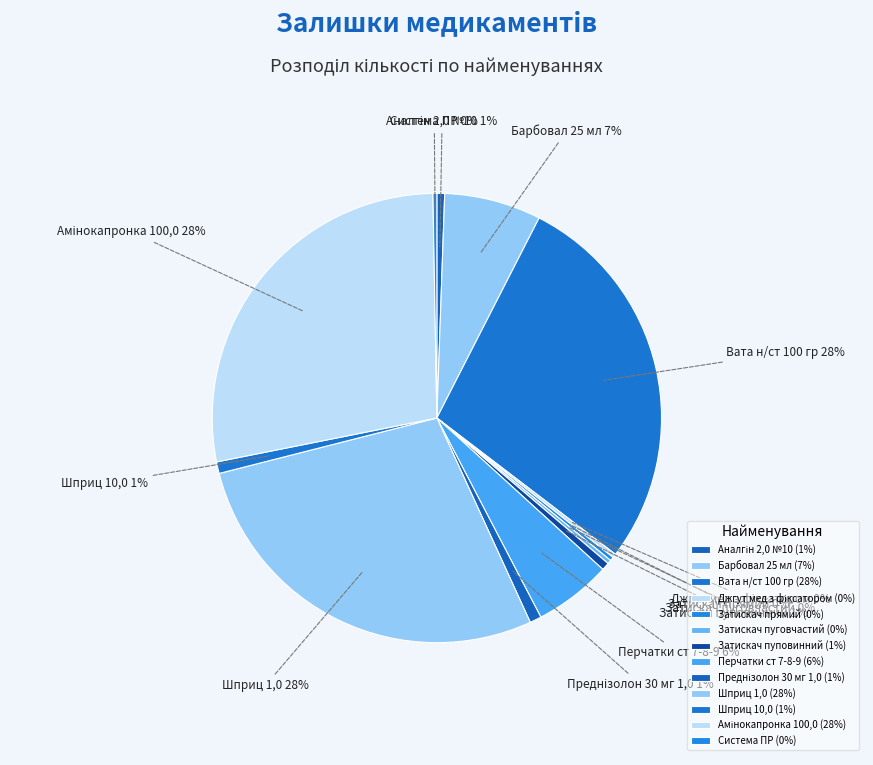

Is there any slice that represents more than half of the pie?

No